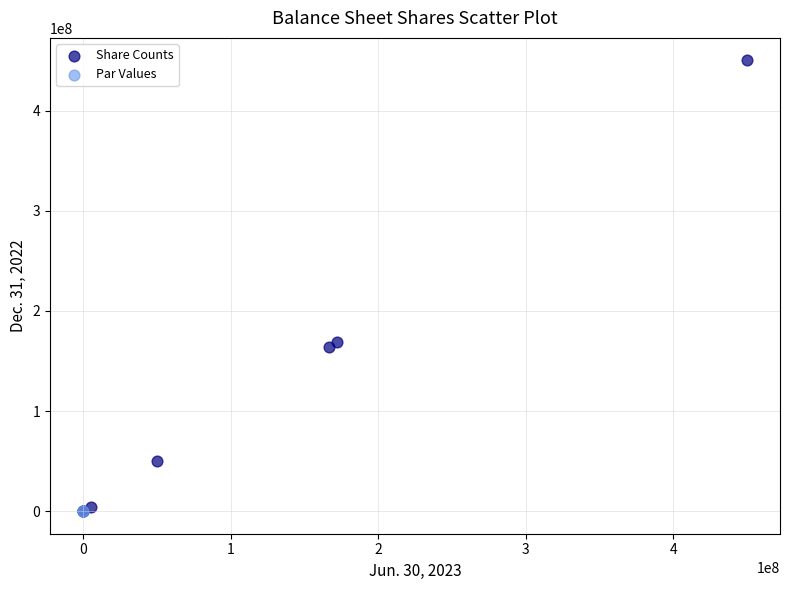

What are all the series names shown in the legend?

Share Counts, Par Values